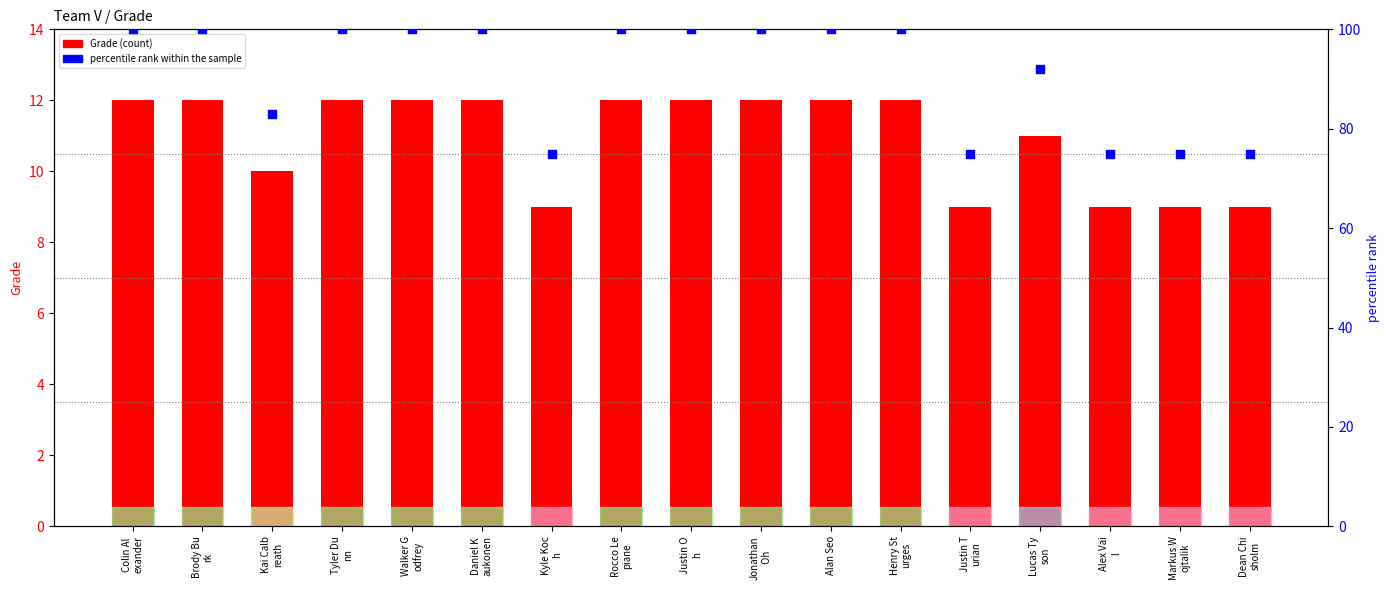

Which series has the largest total across all categories?

percentile rank within the sample